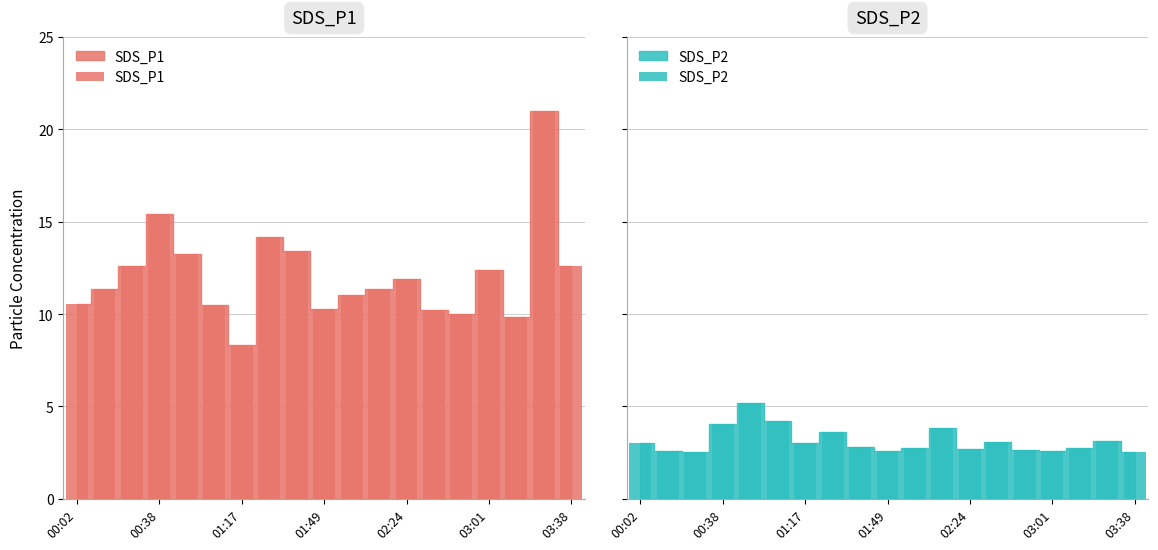

How many data points in SDS_P1 are above 11?

12